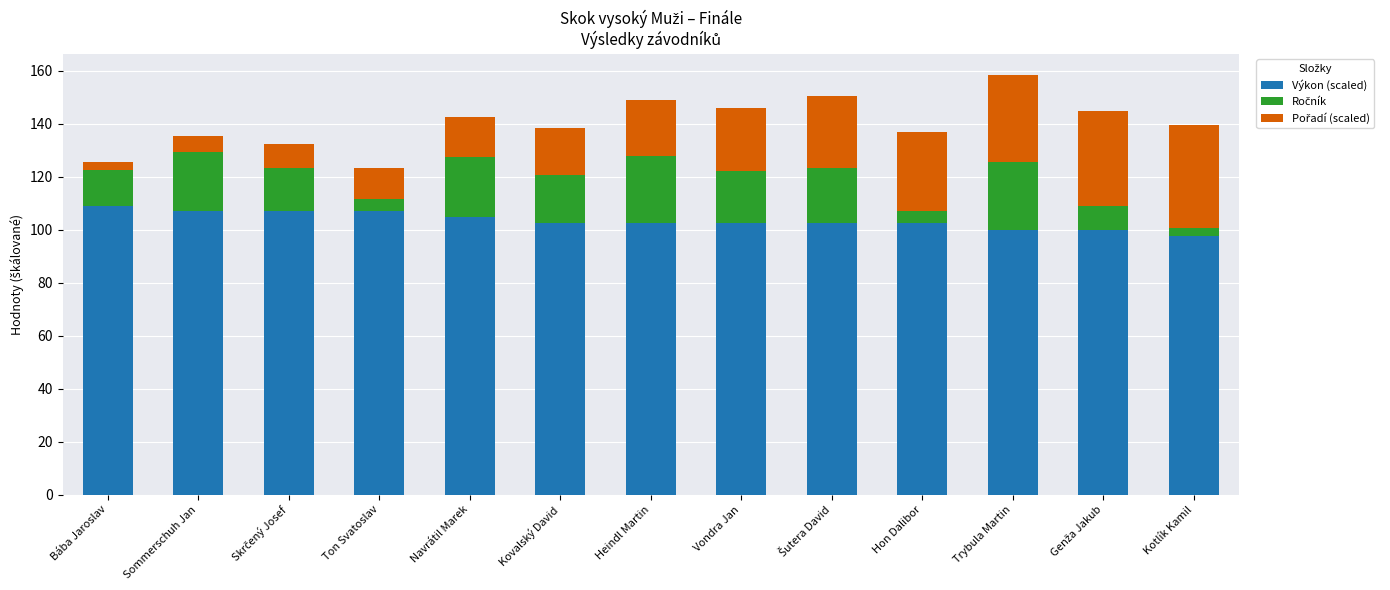

What is the sum of all Výkon (scaled) values?

1345.0